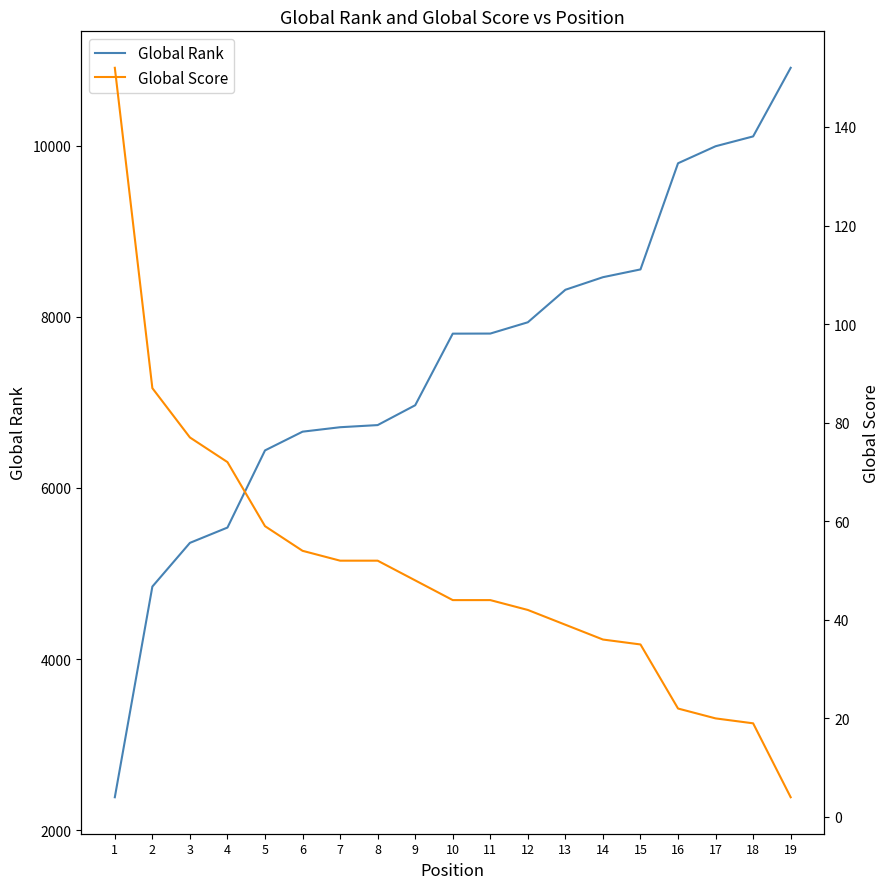

List the labels in order of Global Score value, largest first.

1, 2, 3, 4, 5, 6, 7, 8, 9, 10, 11, 12, 13, 14, 15, 16, 17, 18, 19